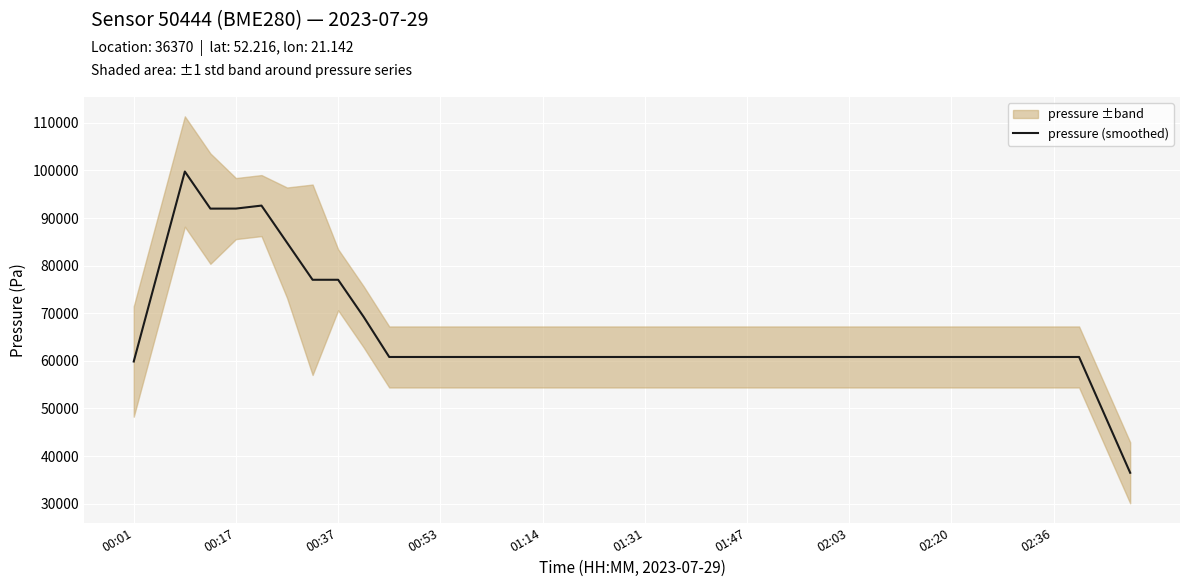

What is the greatest value displayed?

99772.8